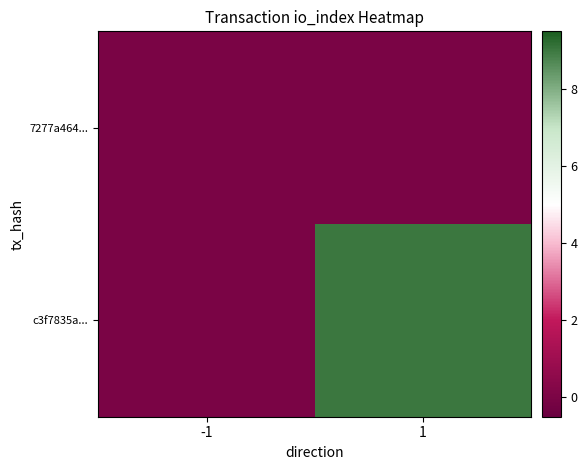

List the series in order of their peak value, highest first.

c3f7835a..., 7277a464...